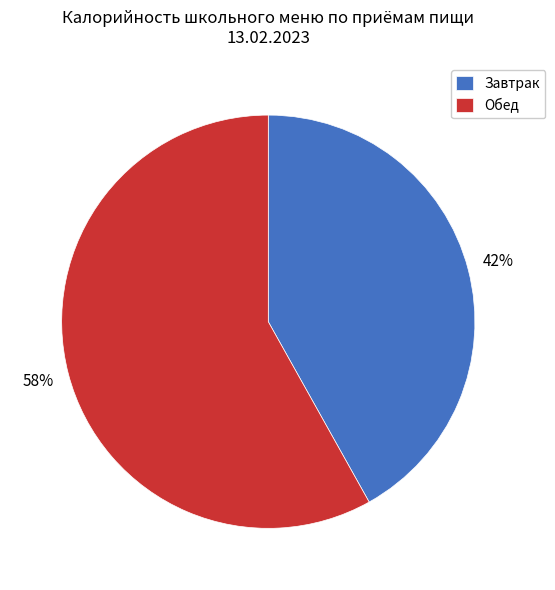

Which category has the smallest portion of the pie?

Завтрак